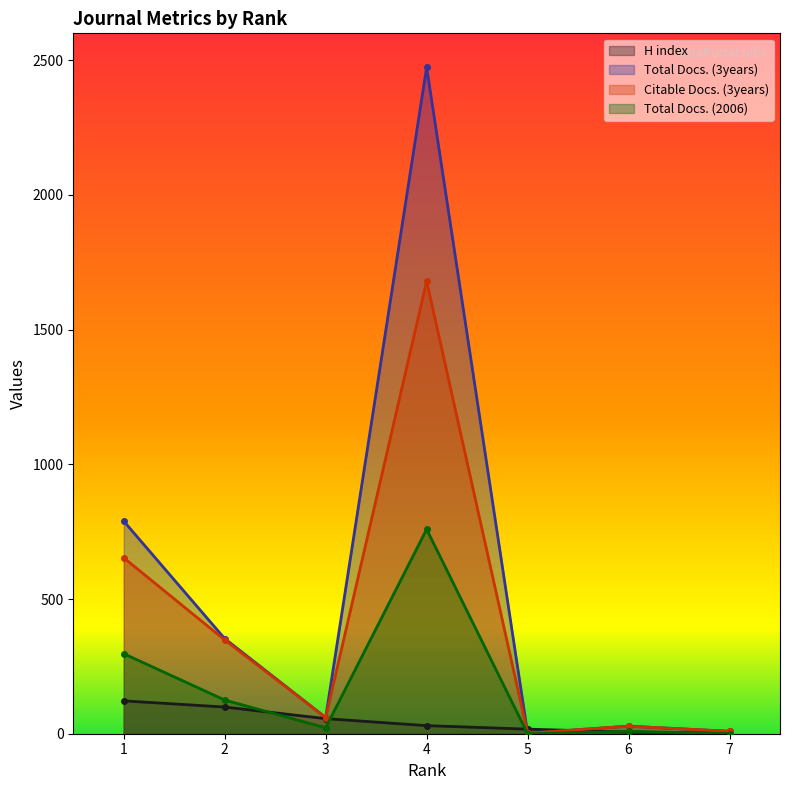

How many values in the Total Docs. (3years) series are below 60?

3